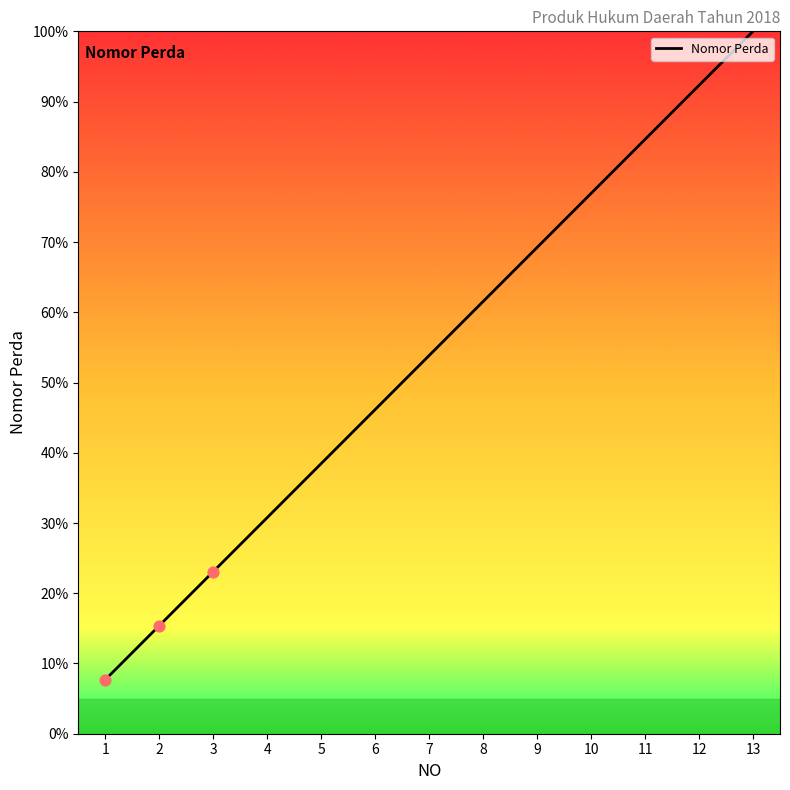

What is the change in value from 1 to 12?

+84.6